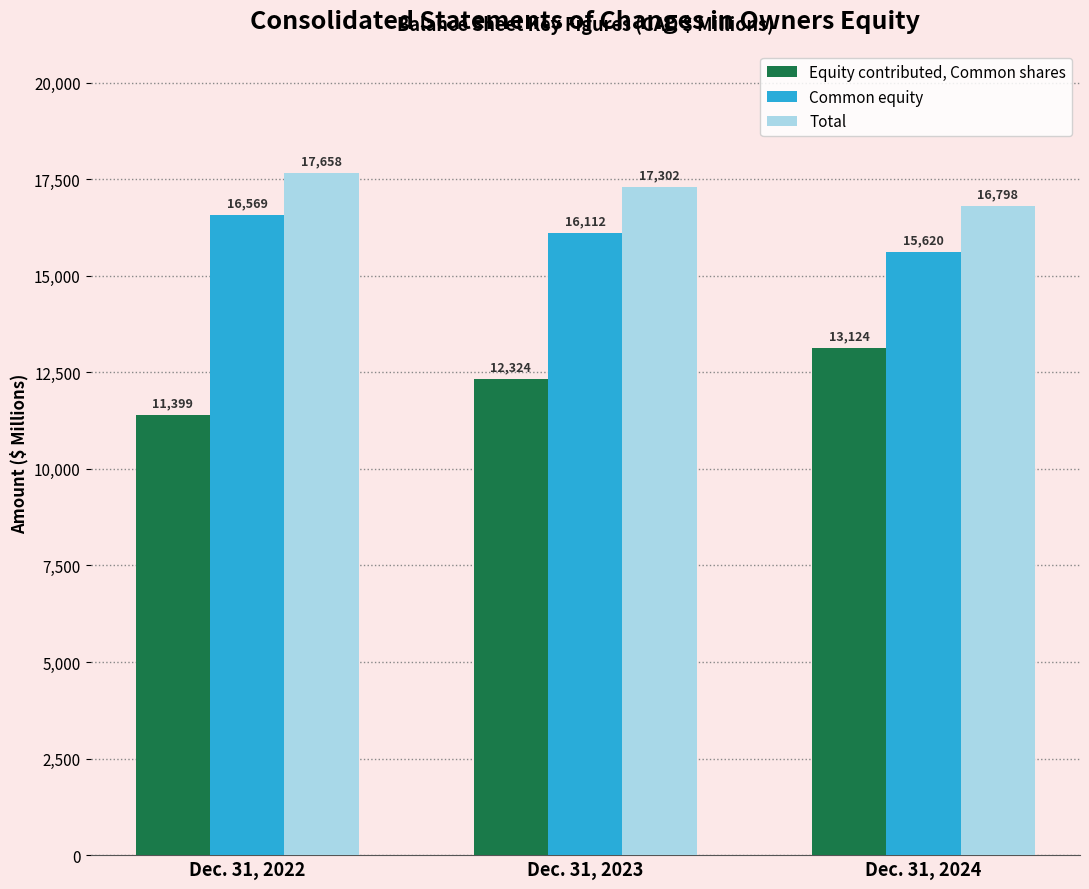

Is it true that Total equals 17658 at Dec. 31, 2022?

True